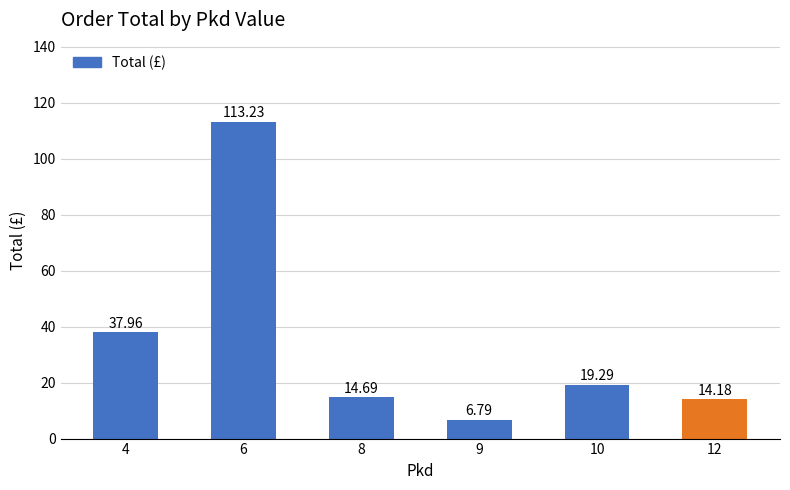

Reading left to right, list all the values displayed in this chart.

38.0	113.2	14.7	6.8	19.3	14.2